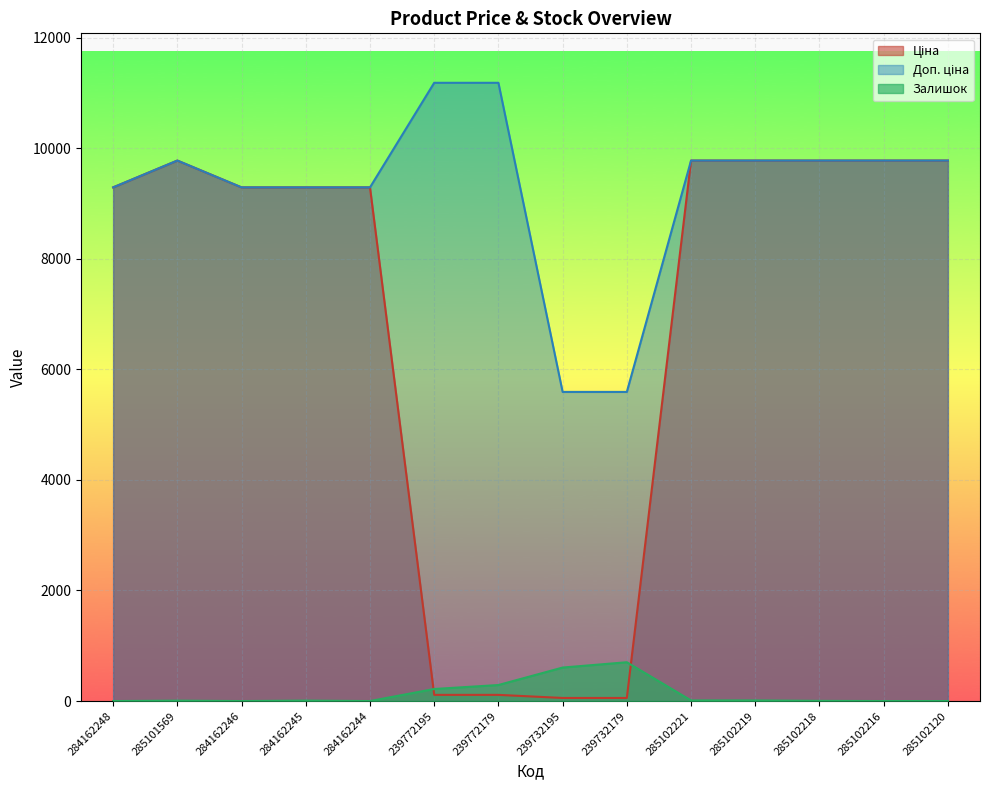

Which category has the lowest value in the Ціна series?

239732195